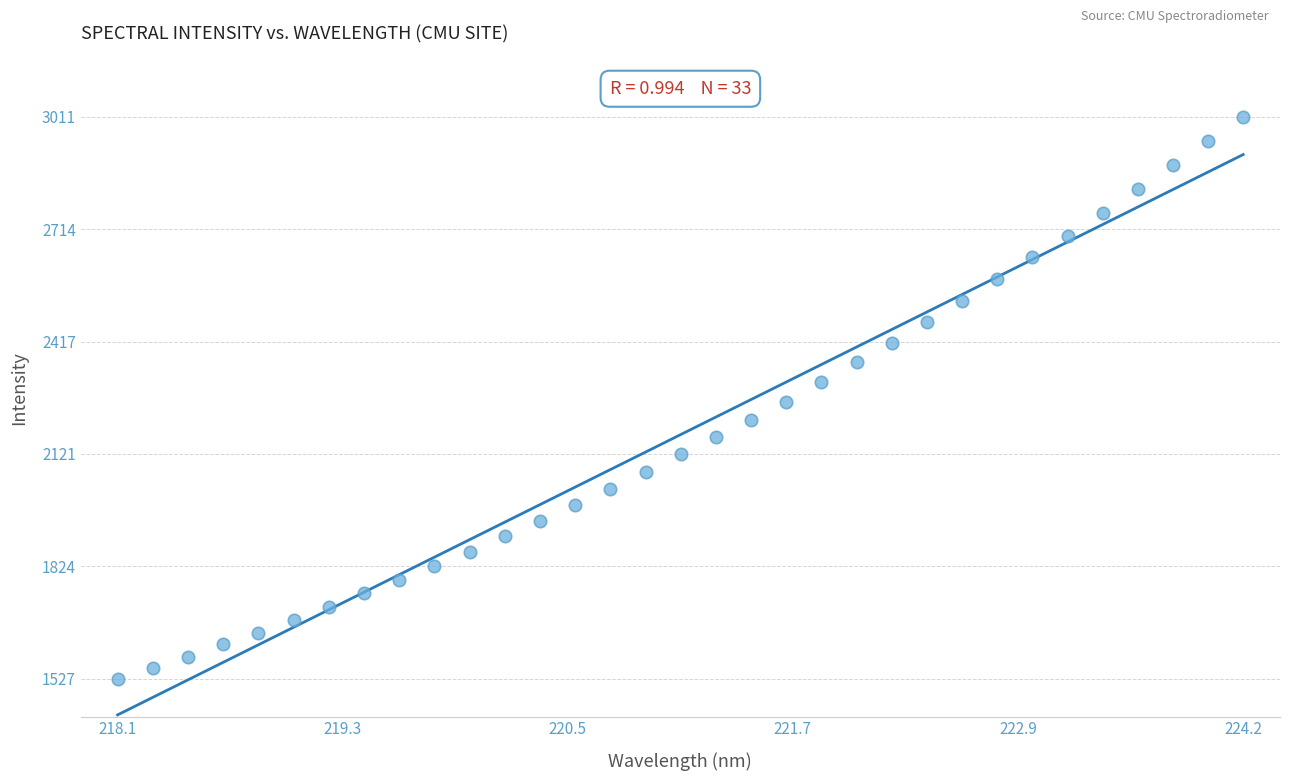

What is the range of Y values (max minus min)?

1484.1